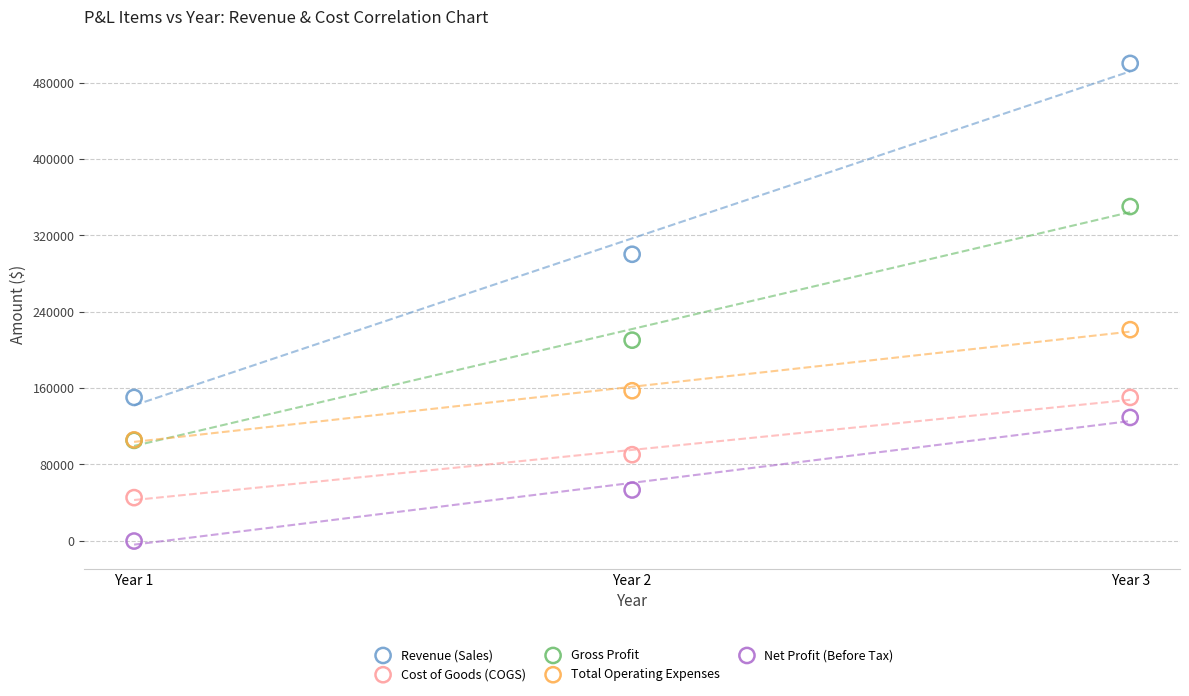

Which series reaches the minimum Y coordinate?

Net Profit (Before Tax)